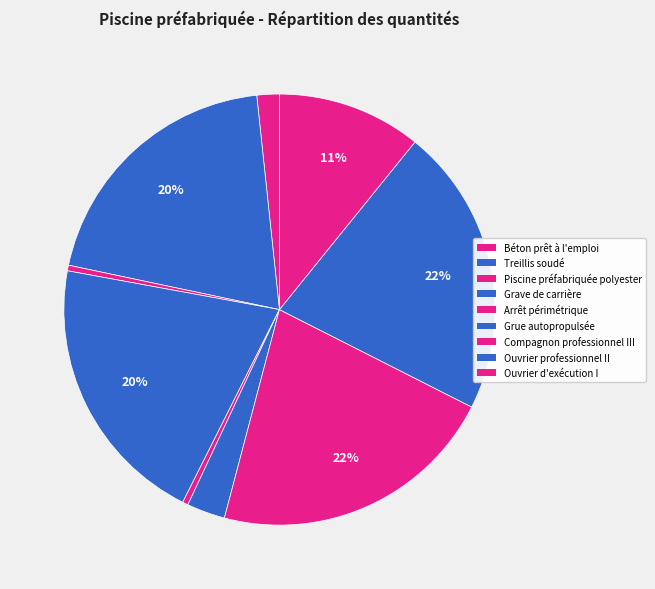

Is Treillis soudé the majority of the pie?

No